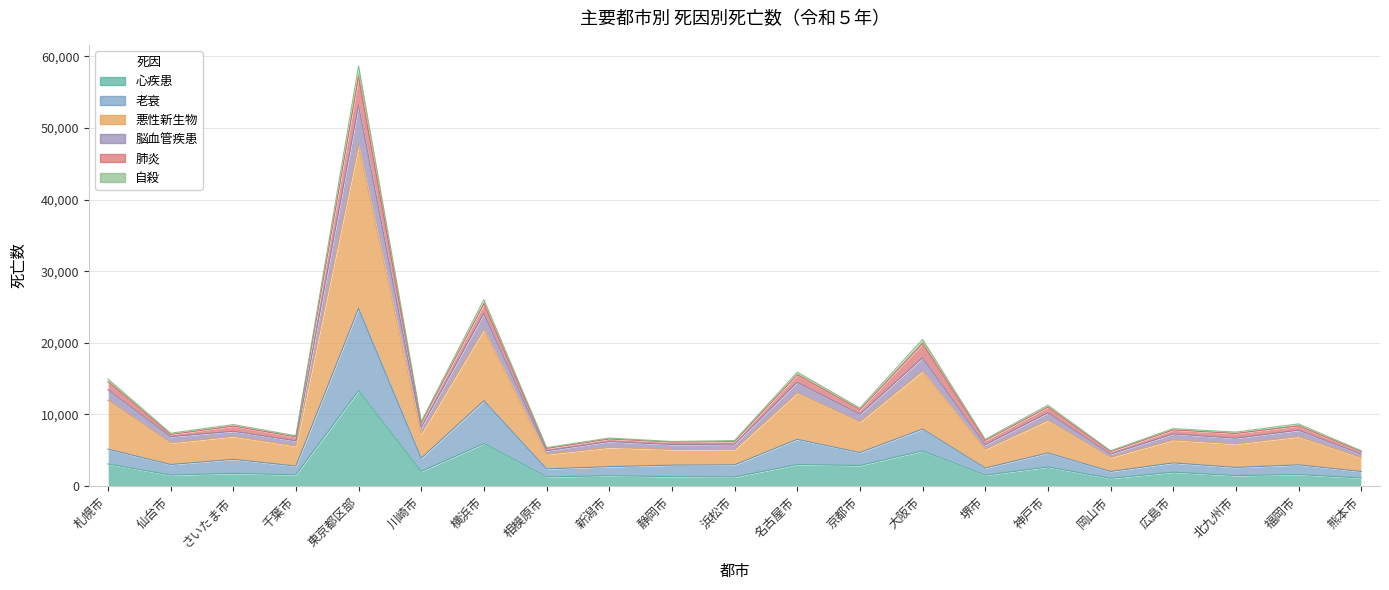

Where is 自殺 nearest to the value 28825?

横浜市